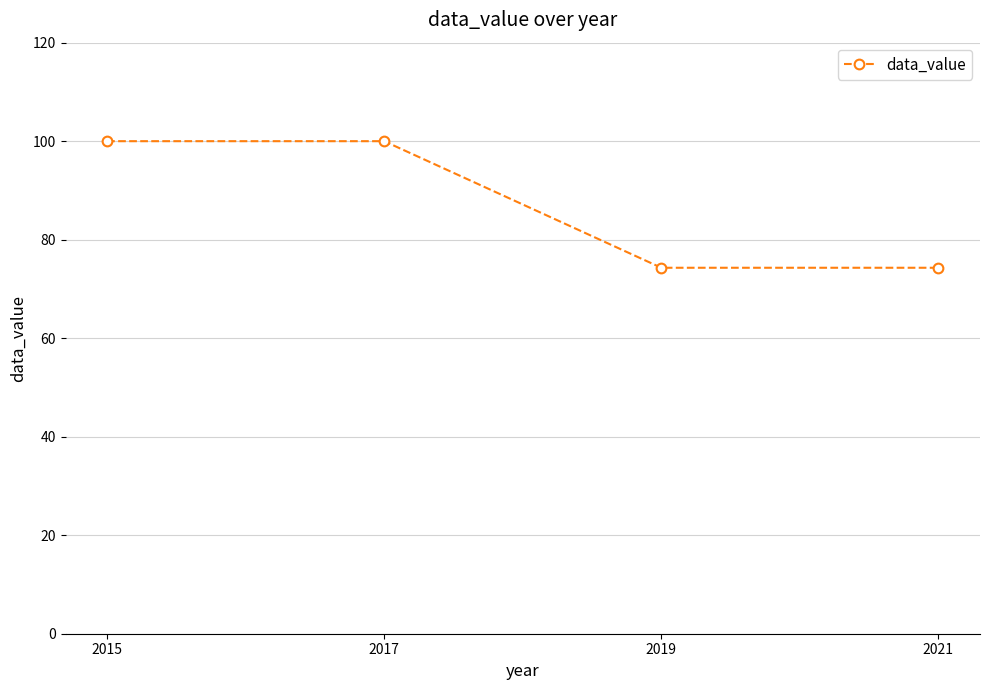

What is the value of the 2nd point from the left?

100.0